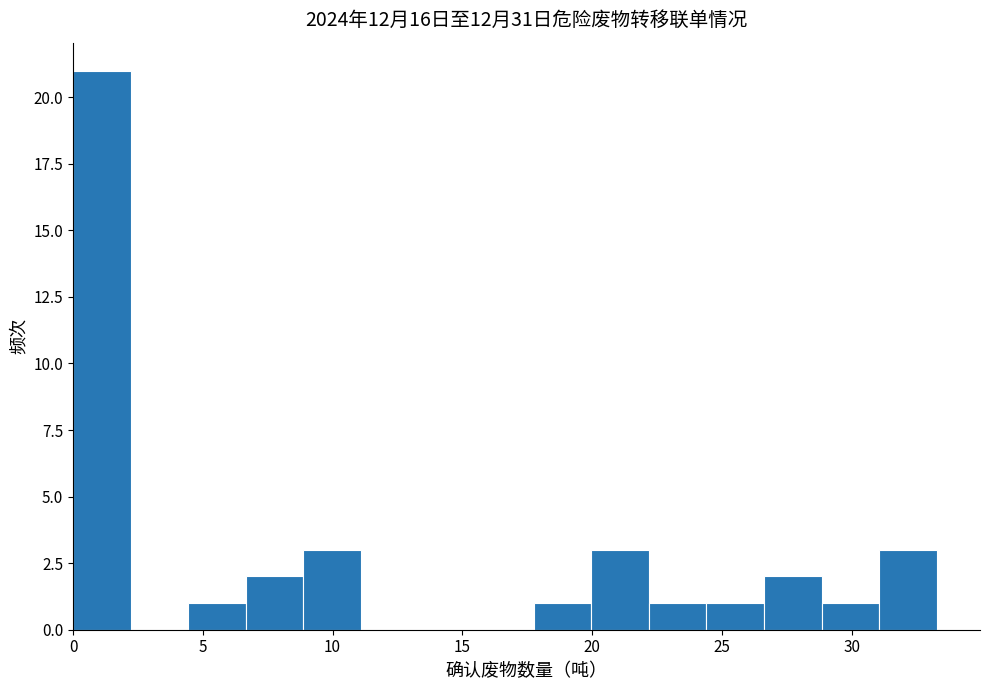

Which range on the x-axis has the tallest bar?

0.0 to 2.0